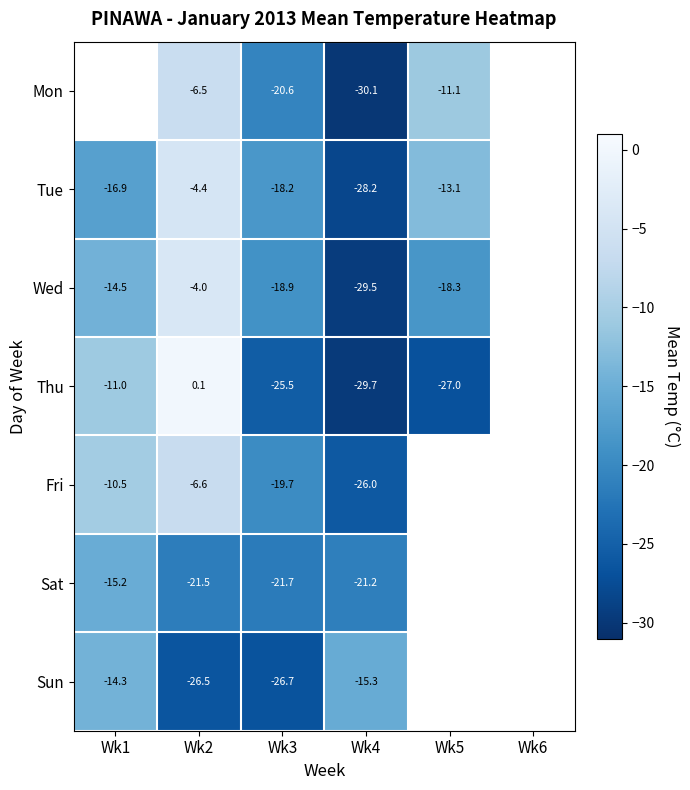

The Fri series shows -13.7 at Wk1. True or false?

False